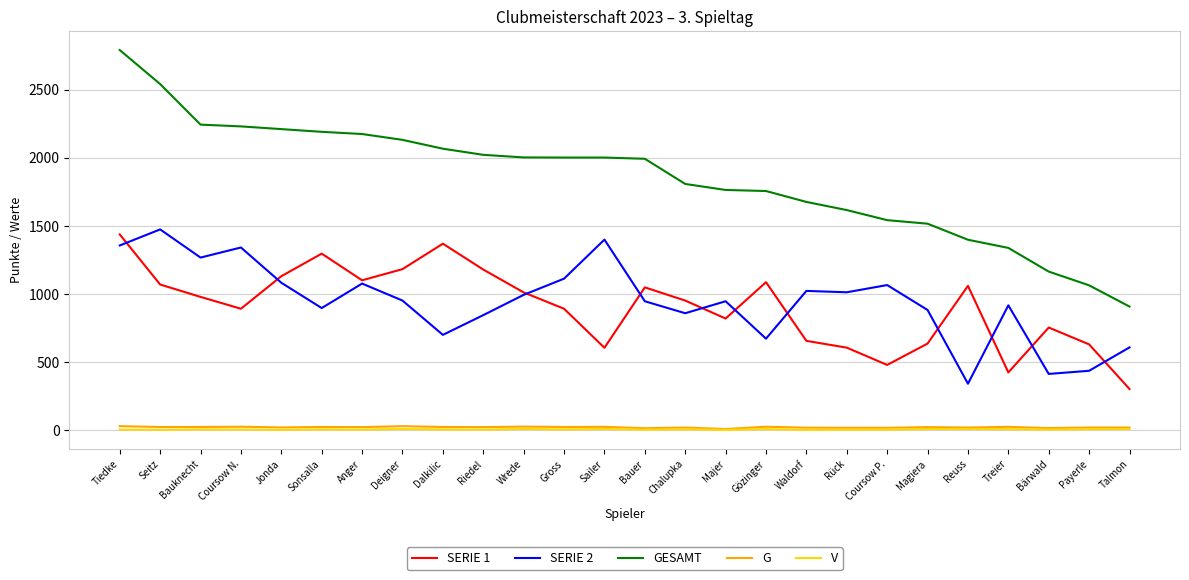

How many lines are shown in the chart?

5